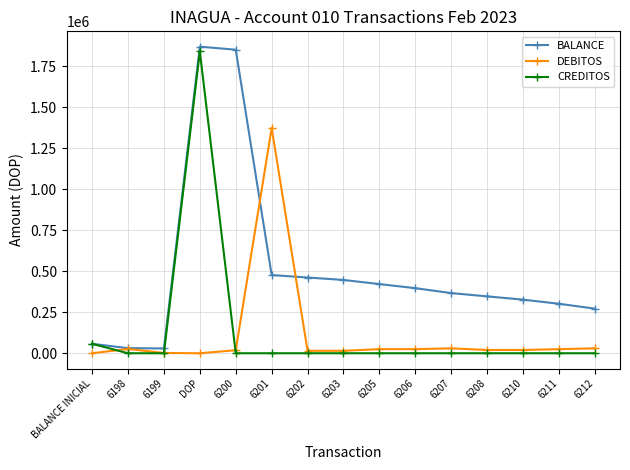

The value of CREDITOS at 6206 is -1047252.6. True or false?

False